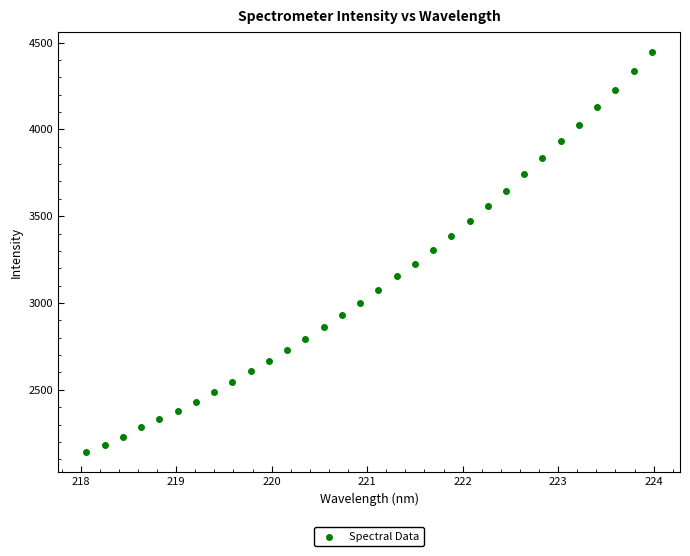

What is the range of X values (max minus min)?

5.9